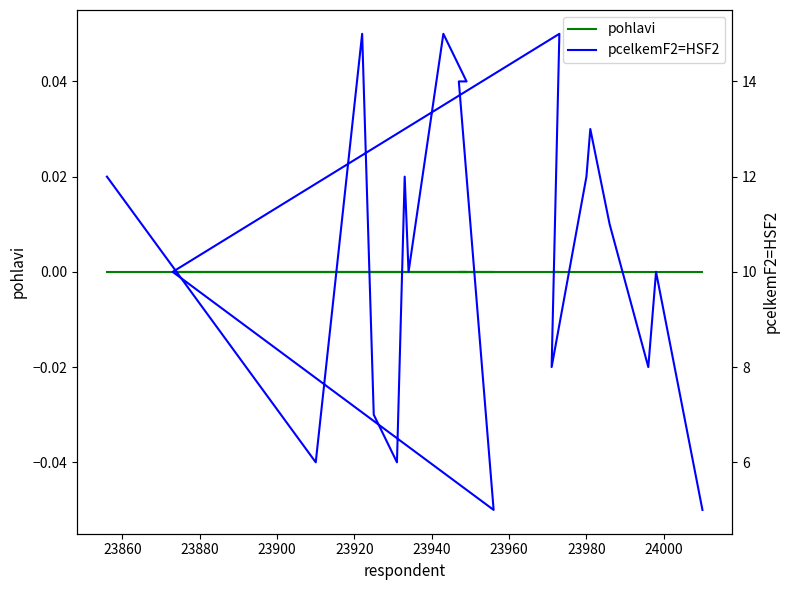

What is the maximum value for pcelkemF2=HSF2?

15